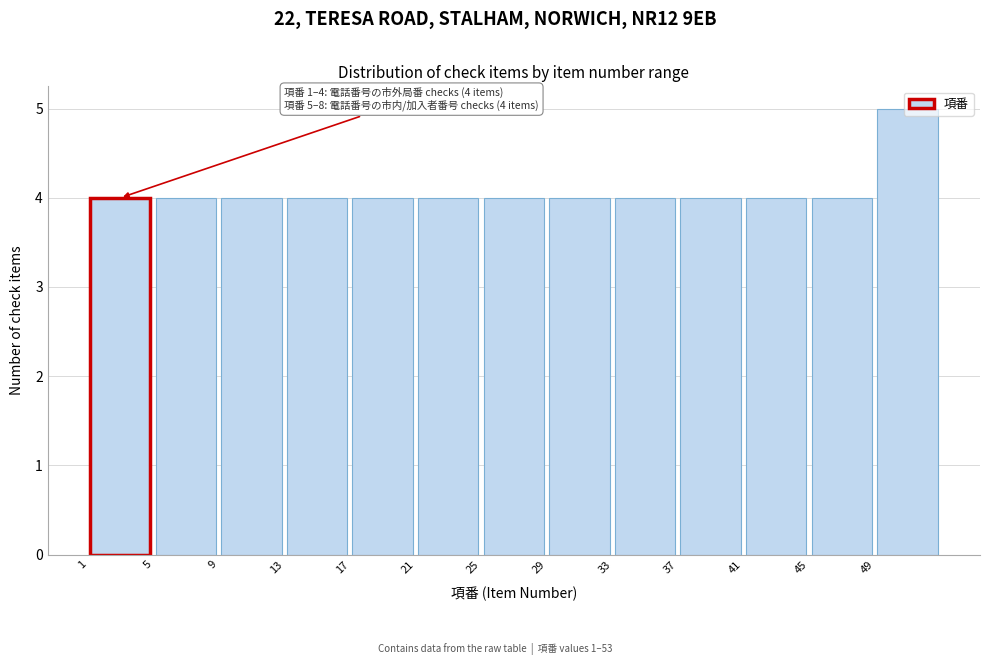

Which range on the x-axis has the tallest bar?

49 to 53